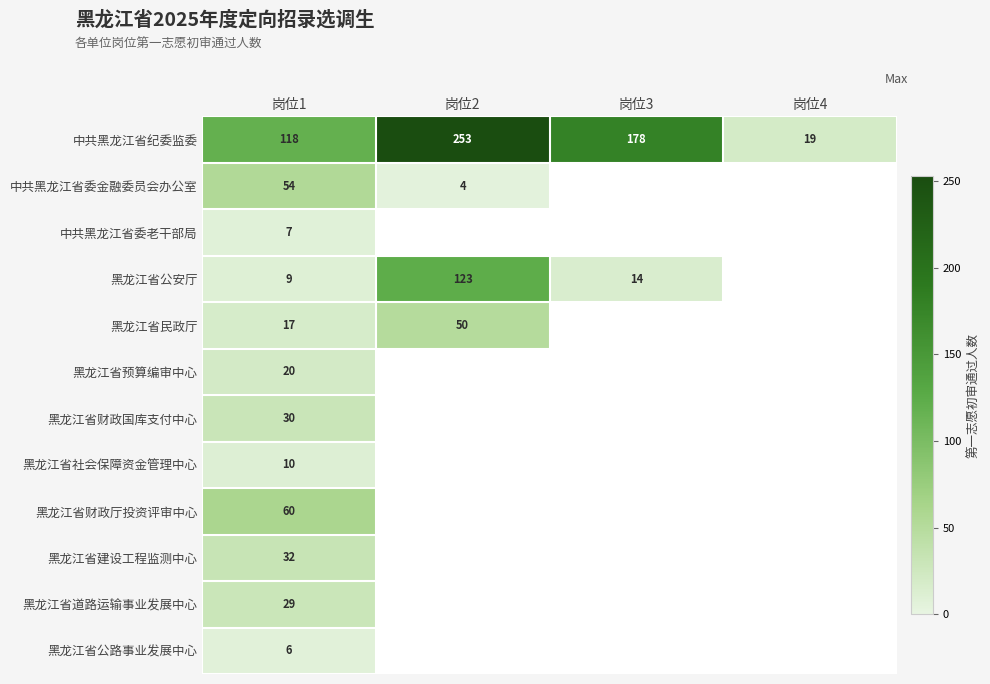

What is the approximate value of 中共黑龙江省纪委监委 at 岗位1, to the nearest 10?

120